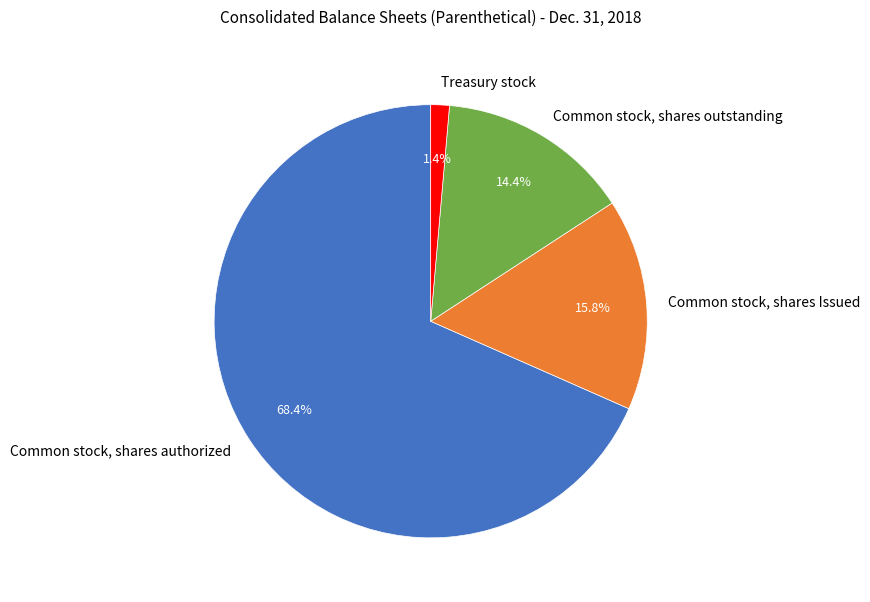

Which category has the smallest portion of the pie?

Treasury stock